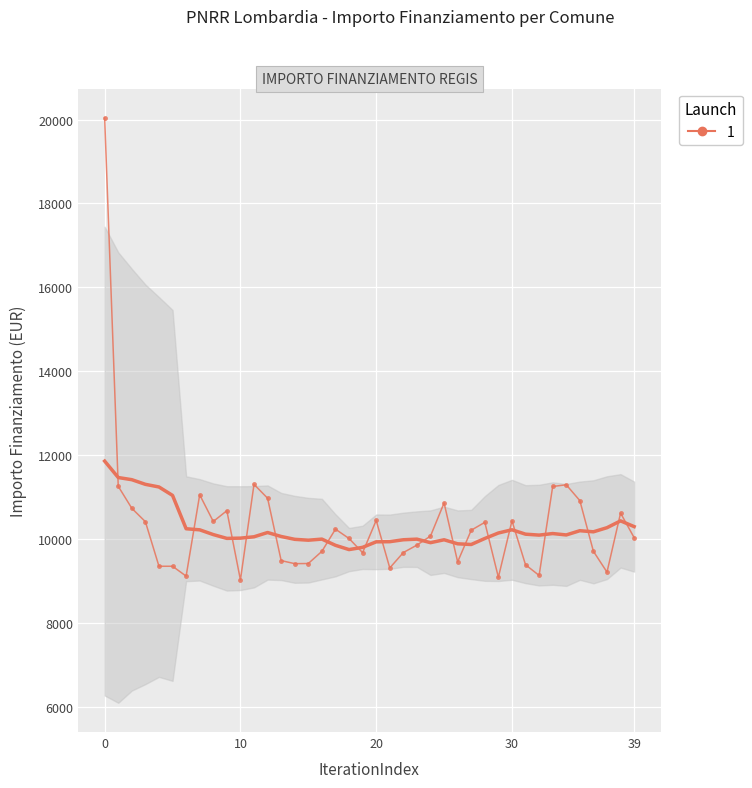

What is the change in value from 0 to 5?

-10696.5